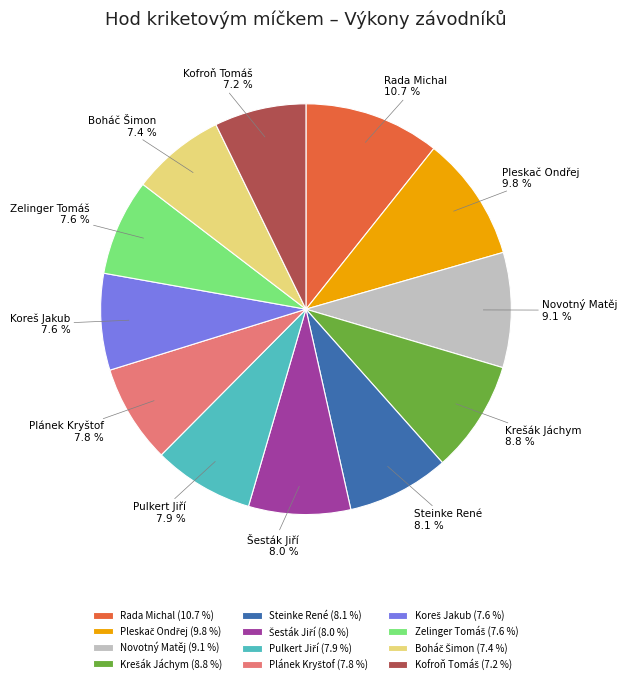

To the nearest percent, what is the average slice percentage?

8%